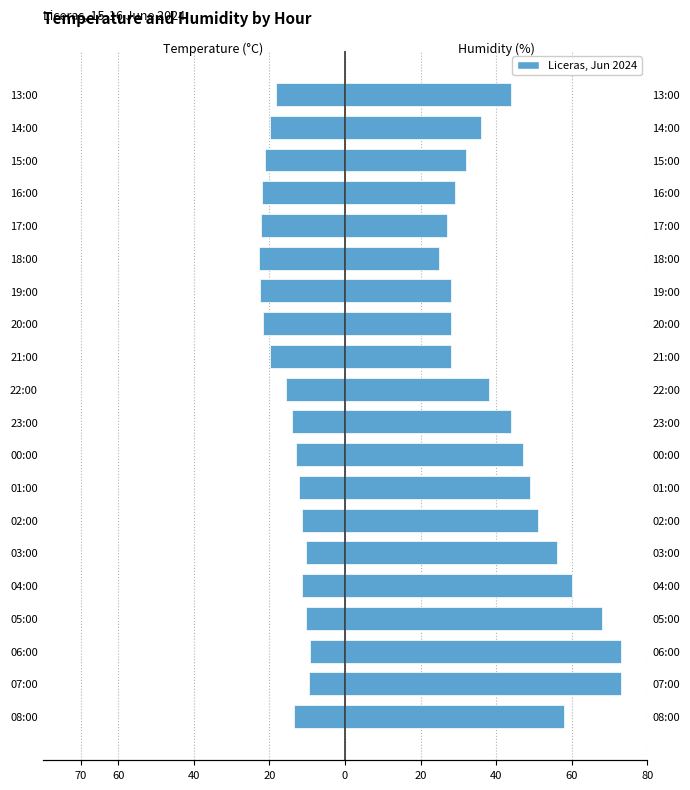

What is the sum of all Temperature (°C) values?

-320.5